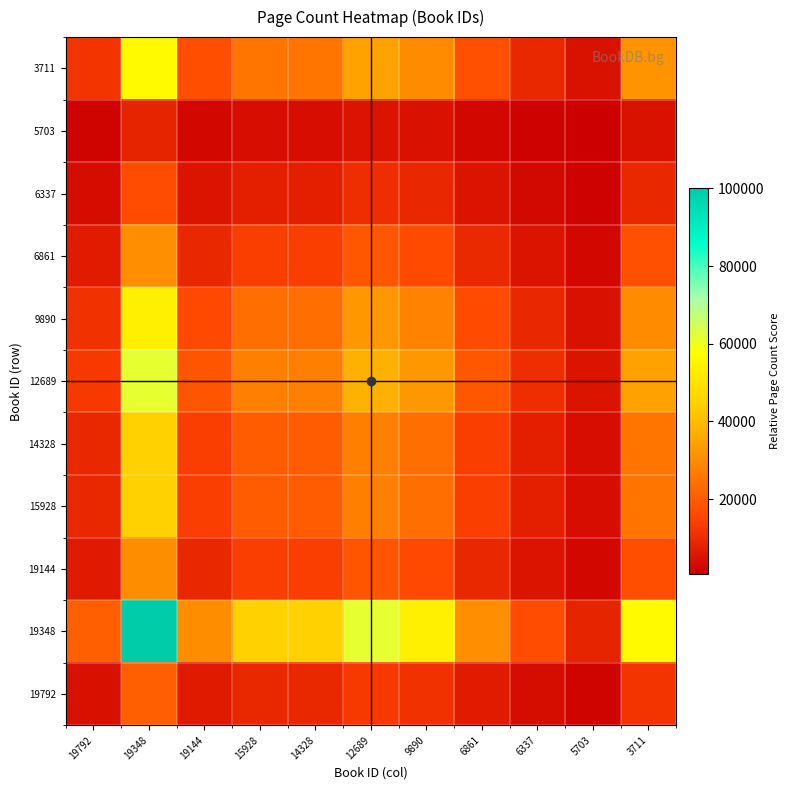

Reading left to right, extract all data points from this chart.

19792: 19792=4340.3	19348=20833.3	19144=6293.4	15928=9331.6	14328=9331.6	12689=12803.8	9890=11067.7	6861=6401.9	6337=3472.2	5703=1736.1	3711=11718.8
19348: 19792=20833.3	19348=100000.0	19144=30208.3	15928=44791.7	14328=44791.7	12689=61458.3	9890=53125.0	6861=30729.2	6337=16666.7	5703=8333.3	3711=56250.0
19144: 19792=6293.4	19348=30208.3	19144=9125.4	15928=13530.8	14328=13530.8	12689=18565.5	9890=16048.2	6861=9282.8	6337=5034.7	5703=2517.4	3711=16992.2
15928: 19792=9331.6	19348=44791.7	19144=13530.8	15928=20062.9	14328=20062.9	12689=27528.2	9890=23795.6	6861=13764.1	6337=7465.3	5703=3732.6	3711=25195.3
14328: 19792=9331.6	19348=44791.7	19144=13530.8	15928=20062.9	14328=20062.9	12689=27528.2	9890=23795.6	6861=13764.1	6337=7465.3	5703=3732.6	3711=25195.3
12689: 19792=12803.8	19348=61458.3	19144=18565.5	15928=27528.2	14328=27528.2	12689=37771.3	9890=32649.7	6861=18885.6	6337=10243.1	5703=5121.5	3711=34570.3
9890: 19792=11067.7	19348=53125.0	19144=16048.2	15928=23795.6	14328=23795.6	12689=32649.7	9890=28222.7	6861=16324.9	6337=8854.2	5703=4427.1	3711=29882.8
6861: 19792=6401.9	19348=30729.2	19144=9282.8	15928=13764.1	14328=13764.1	12689=18885.6	9890=16324.9	6861=9442.8	6337=5121.5	5703=2560.8	3711=17285.2
6337: 19792=3472.2	19348=16666.7	19144=5034.7	15928=7465.3	14328=7465.3	12689=10243.1	9890=8854.2	6861=5121.5	6337=2777.8	5703=1388.9	3711=9375.0
5703: 19792=1736.1	19348=8333.3	19144=2517.4	15928=3732.6	14328=3732.6	12689=5121.5	9890=4427.1	6861=2560.8	6337=1388.9	5703=694.4	3711=4687.5
3711: 19792=11718.8	19348=56250.0	19144=16992.2	15928=25195.3	14328=25195.3	12689=34570.3	9890=29882.8	6861=17285.2	6337=9375.0	5703=4687.5	3711=31640.6